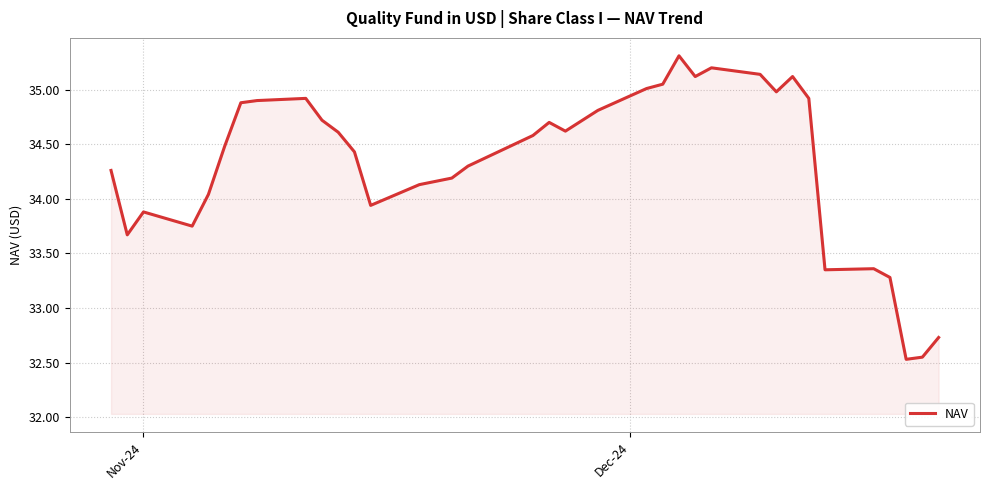

What is the greatest value displayed?

35.3